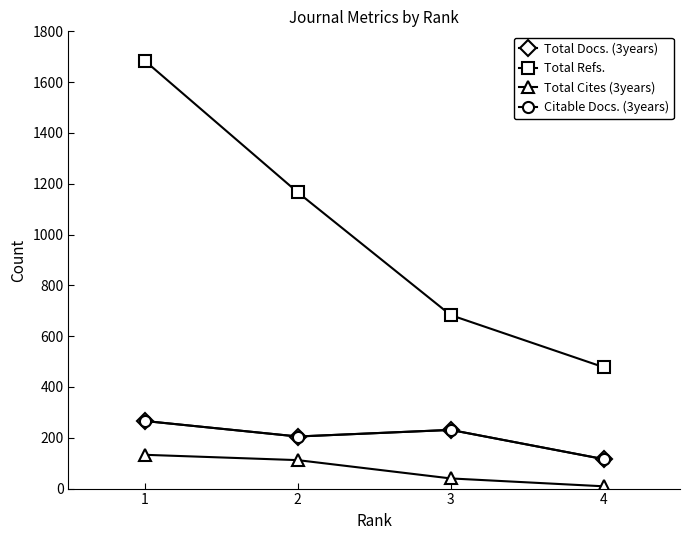

At how many categories does at least one series exceed 400?

4